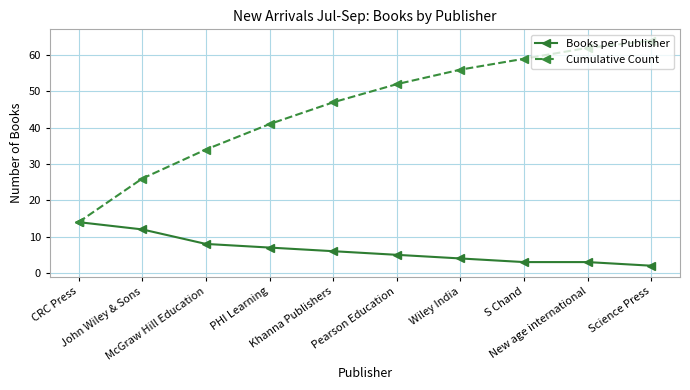

Read the Cumulative Count value at CRC Press.

14